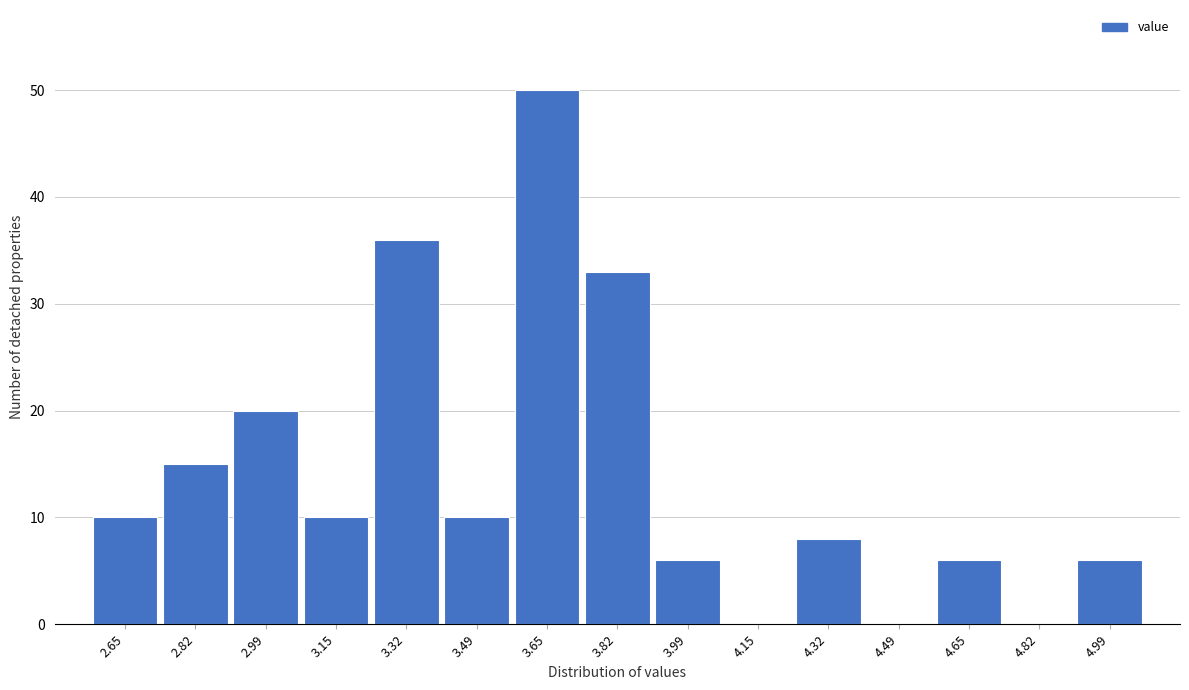

Reading left to right, list every bar in this chart as the range it spans on the x-axis followed by its height. Neither the bar edges nor the heights are printed on the chart, so give them approximately, as read against the axes.

2.58 to 2.74: 10
2.74 to 2.90: 15
2.90 to 3.08: 20
3.08 to 3.24: 10
3.24 to 3.40: 36
3.40 to 3.58: 10
3.58 to 3.74: 50
3.74 to 3.90: 33
3.90 to 4.08: 6
4.08 to 4.24: 0
4.24 to 4.40: 8
4.40 to 4.58: 0
4.58 to 4.74: 6
4.74 to 4.90: 0
4.90 to 5.08: 6